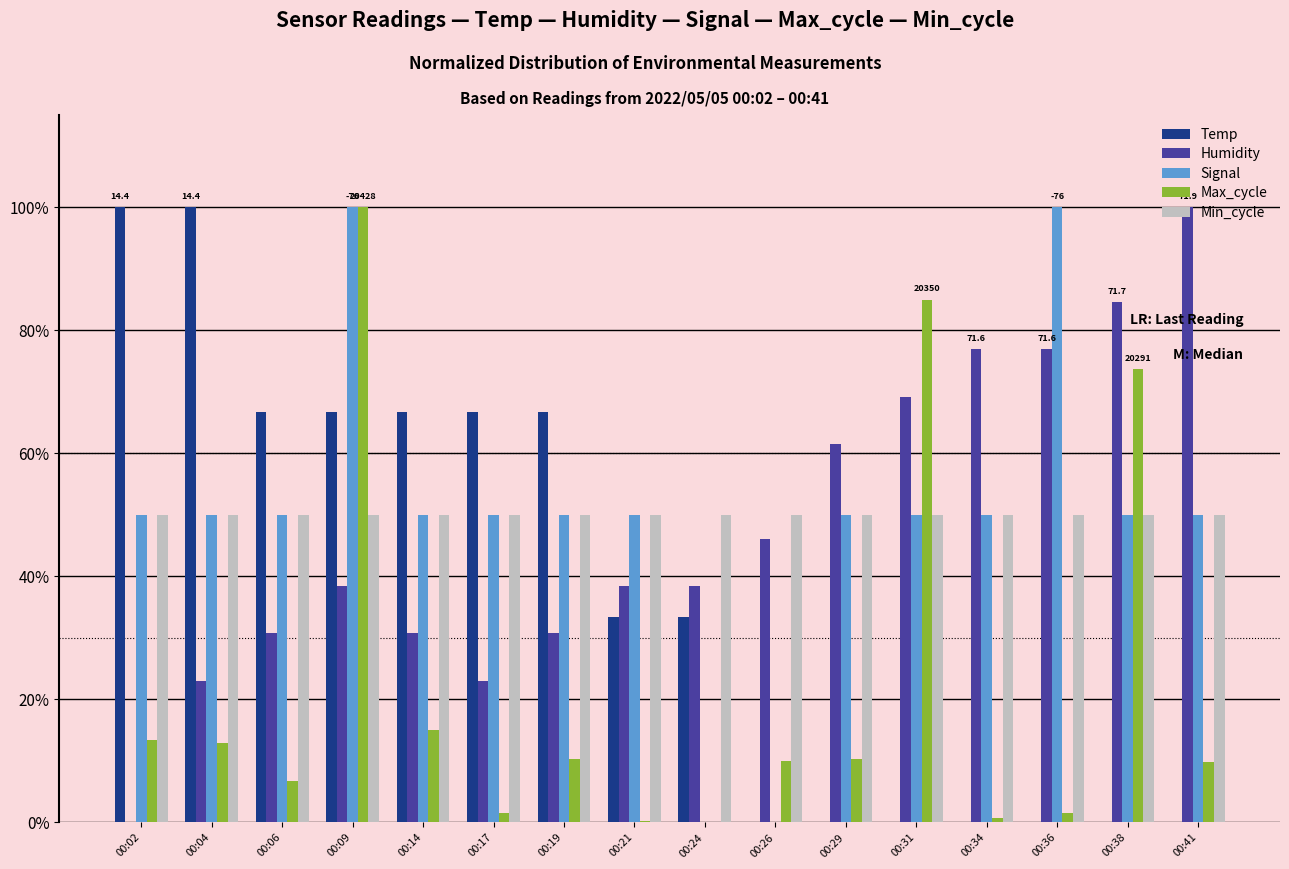

The value of Min_cycle at 00:26 is 0.5. True or false?

True